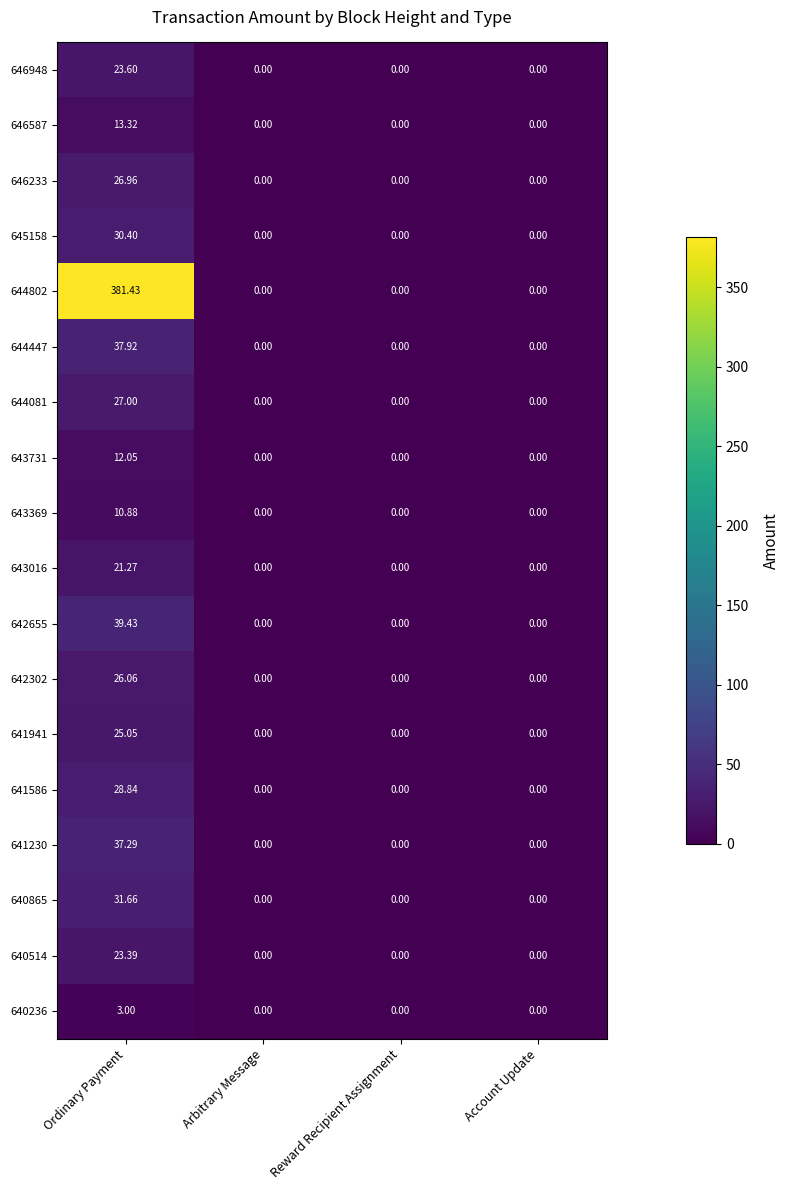

At which category is the sum across all series the highest?

Ordinary Payment